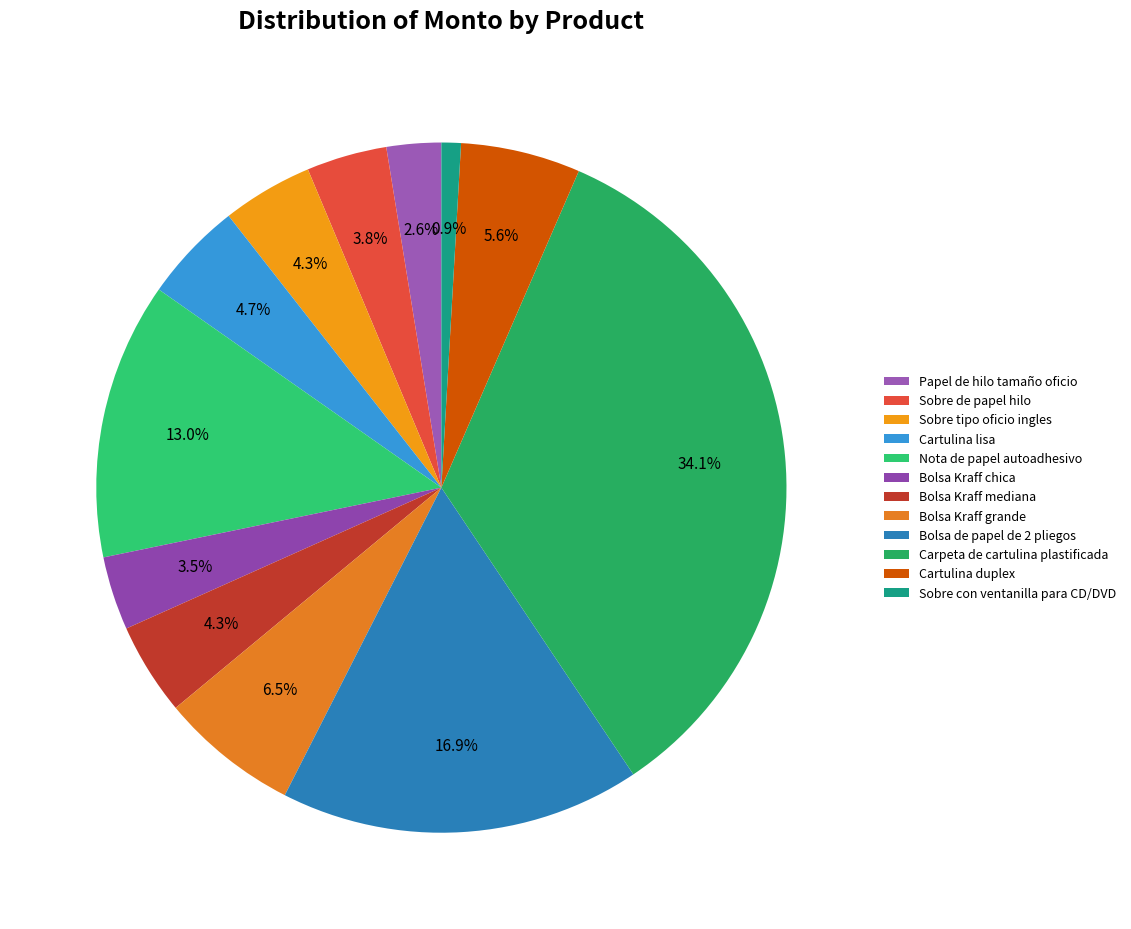

To the nearest percent, what is the combined percentage of Carpeta de cartulina plastificada and Cartulina duplex?

40%